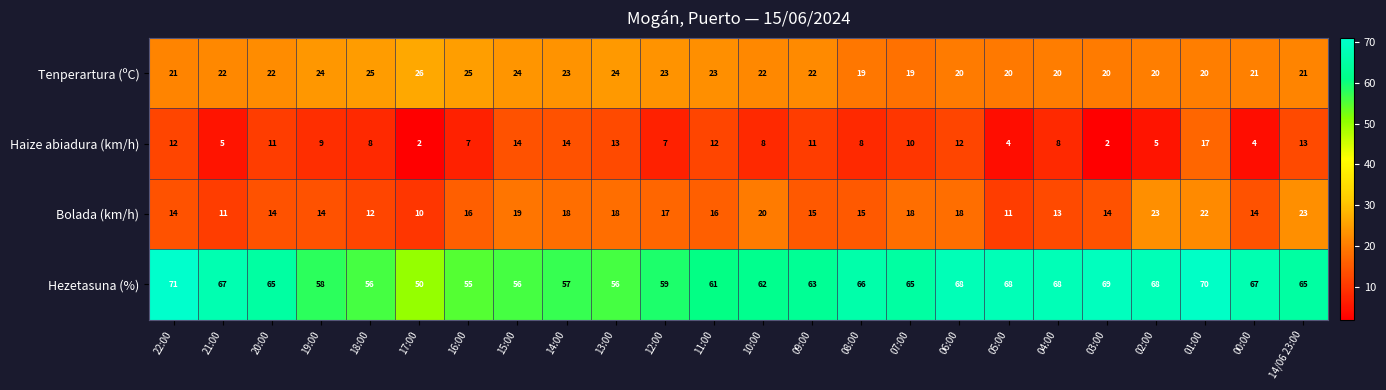

How many data points does each series have?

24